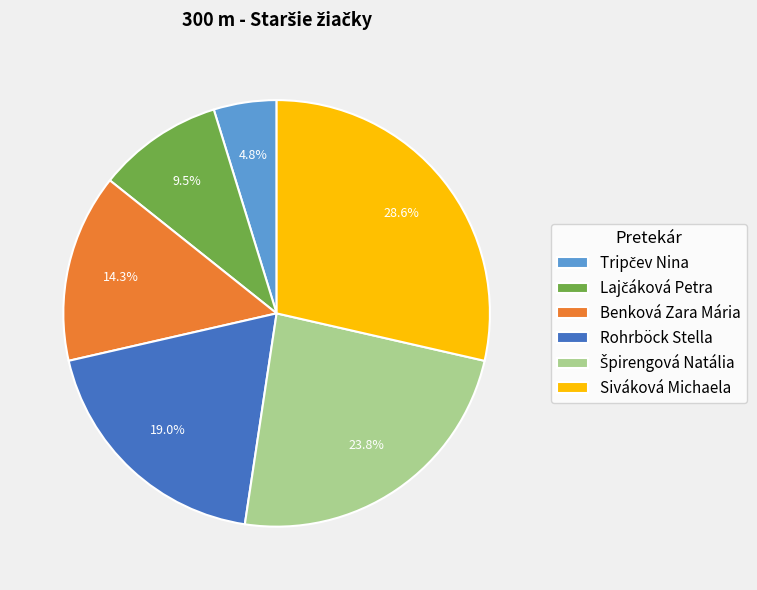

Combined, what portion of the pie is Rohrböck Stella and Siváková Michaela?

47.6%